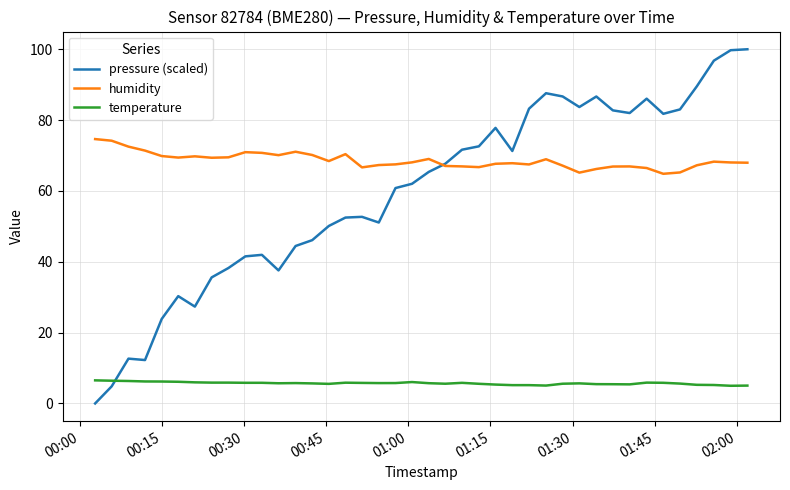

Which series has the widest spread of values?

pressure (scaled)